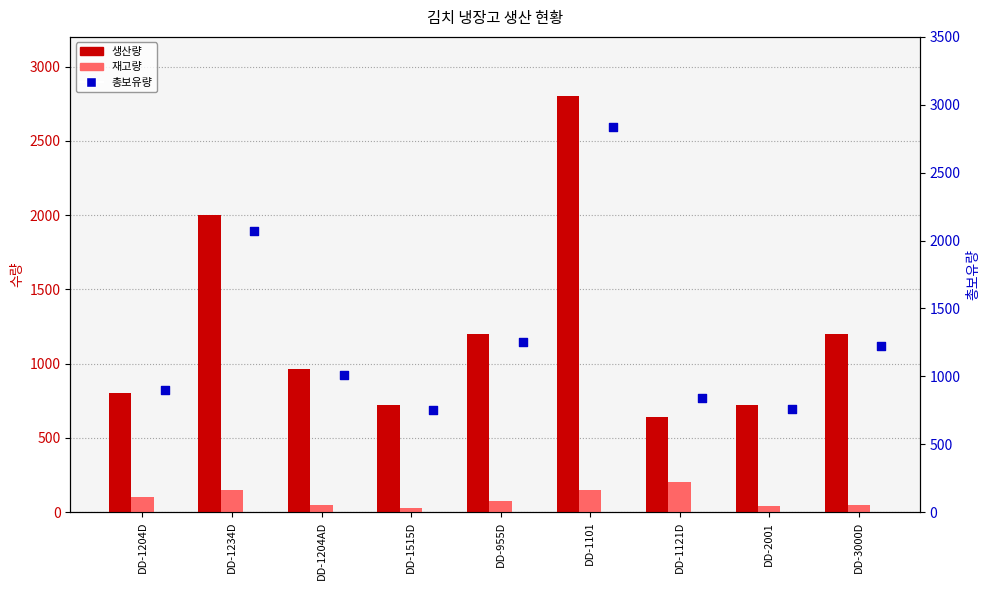

Is the value of 총보유량 at DD-1101 greater than the value of 재고량 at DD-1121D?

Yes